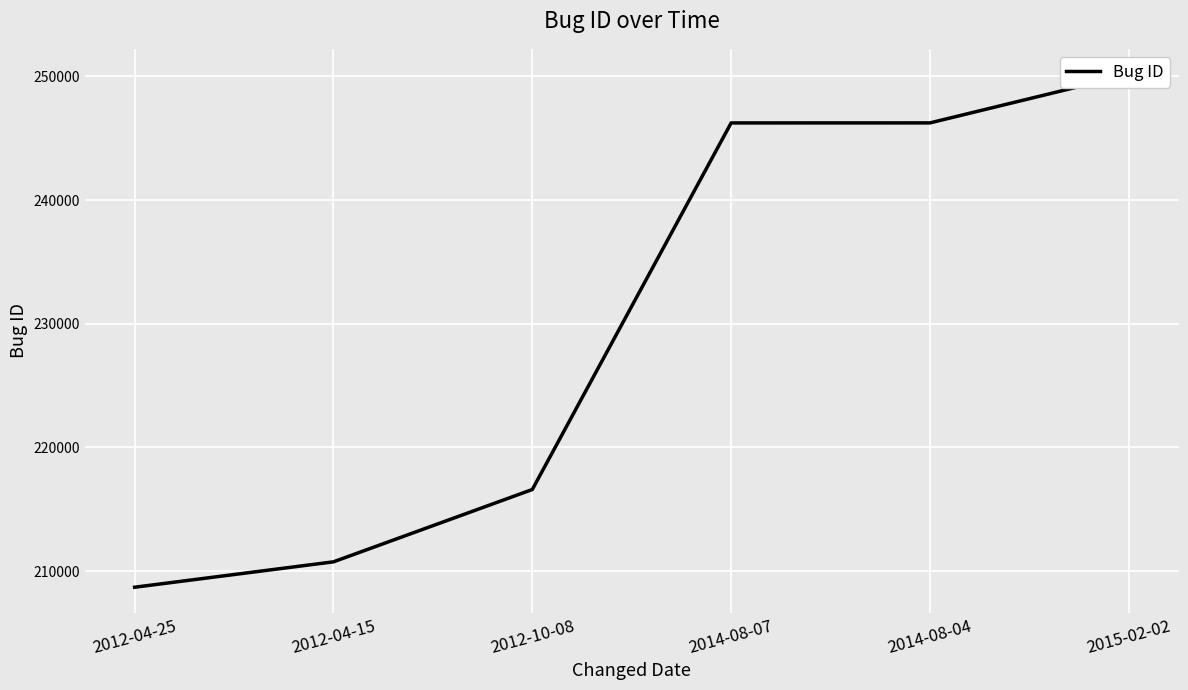

Is this an area chart (filled region under the line)?

No